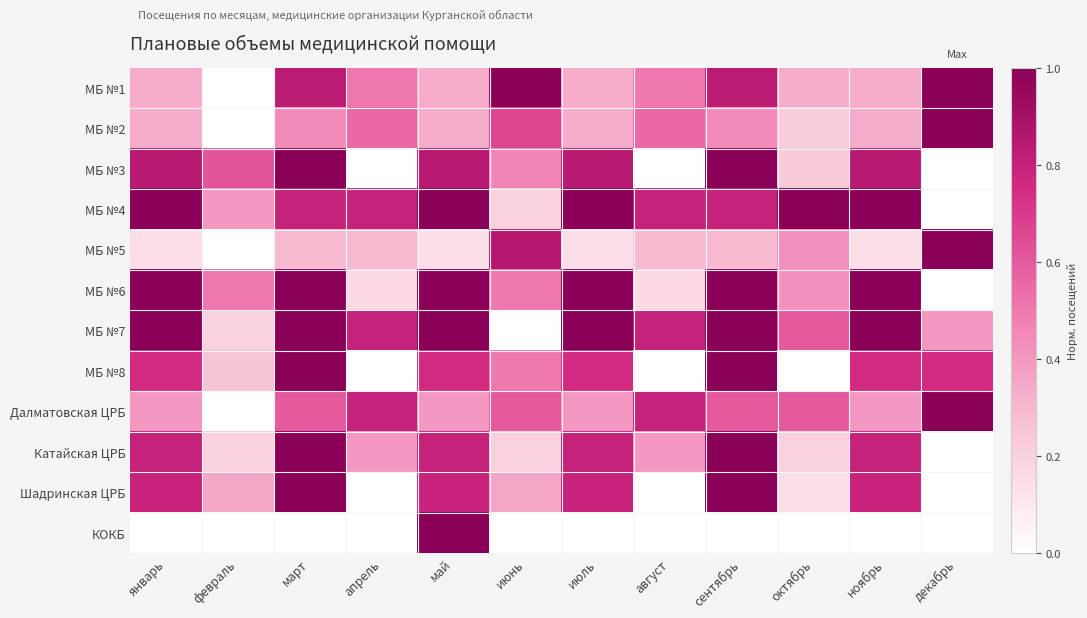

Reading right to left, what are all the values shown in this chart?

МБ №1: декабрь=1.0	ноябрь=0.3	октябрь=0.3	сентябрь=0.8	август=0.5	июль=0.3	июнь=1.0	май=0.3	апрель=0.5	март=0.8	февраль=0.0	январь=0.3
МБ №2: декабрь=1.0	ноябрь=0.3	октябрь=0.2	сентябрь=0.4	август=0.6	июль=0.3	июнь=0.7	май=0.3	апрель=0.6	март=0.4	февраль=0.0	январь=0.3
МБ №3: декабрь=0.0	ноябрь=0.8	октябрь=0.2	сентябрь=1.0	август=0.0	июль=0.8	июнь=0.5	май=0.8	апрель=0.0	март=1.0	февраль=0.6	январь=0.8
МБ №4: декабрь=0.0	ноябрь=1.0	октябрь=1.0	сентябрь=0.8	август=0.8	июль=1.0	июнь=0.2	май=1.0	апрель=0.8	март=0.8	февраль=0.4	январь=1.0
МБ №5: декабрь=1.0	ноябрь=0.1	октябрь=0.4	сентябрь=0.3	август=0.3	июль=0.1	июнь=0.9	май=0.1	апрель=0.3	март=0.3	февраль=0.0	январь=0.1
МБ №6: декабрь=0.0	ноябрь=1.0	октябрь=0.4	сентябрь=1.0	август=0.2	июль=1.0	июнь=0.5	май=1.0	апрель=0.2	март=1.0	февраль=0.5	январь=1.0
МБ №7: декабрь=0.4	ноябрь=1.0	октябрь=0.6	сентябрь=1.0	август=0.8	июль=1.0	июнь=0.0	май=1.0	апрель=0.8	март=1.0	февраль=0.2	январь=1.0
МБ №8: декабрь=0.8	ноябрь=0.8	октябрь=0.0	сентябрь=1.0	август=0.0	июль=0.8	июнь=0.5	май=0.8	апрель=0.0	март=1.0	февраль=0.2	январь=0.8
Далматовская ЦРБ: декабрь=1.0	ноябрь=0.4	октябрь=0.6	сентябрь=0.6	август=0.8	июль=0.4	июнь=0.6	май=0.4	апрель=0.8	март=0.6	февраль=0.0	январь=0.4
Катайская ЦРБ: декабрь=0.0	ноябрь=0.8	октябрь=0.2	сентябрь=1.0	август=0.4	июль=0.8	июнь=0.2	май=0.8	апрель=0.4	март=1.0	февраль=0.2	январь=0.8
Шадринская ЦРБ: декабрь=0.0	ноябрь=0.8	октябрь=0.1	сентябрь=1.0	август=0.0	июль=0.8	июнь=0.4	май=0.8	апрель=0.0	март=1.0	февраль=0.4	январь=0.8
КОКБ: декабрь=0.0	ноябрь=0.0	октябрь=0.0	сентябрь=0.0	август=0.0	июль=0.0	июнь=0.0	май=1.0	апрель=0.0	март=0.0	февраль=0.0	январь=0.0